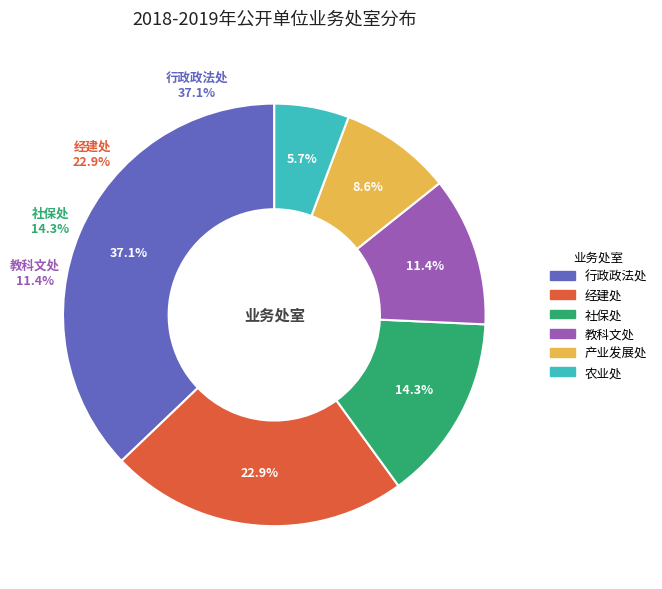

The 产业发展处 slice represents 18% of the pie. True or false?

False